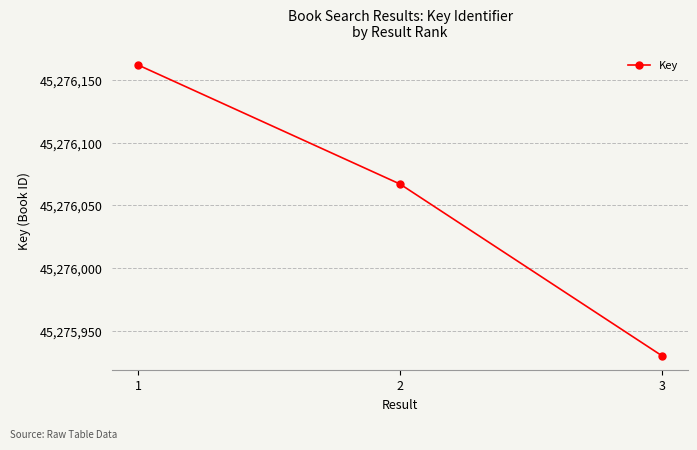

Which label corresponds to the smallest value in the chart?

3